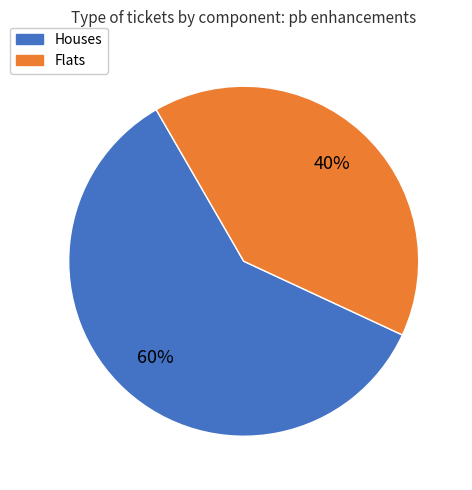

To the nearest percent, what is the average slice percentage?

50%